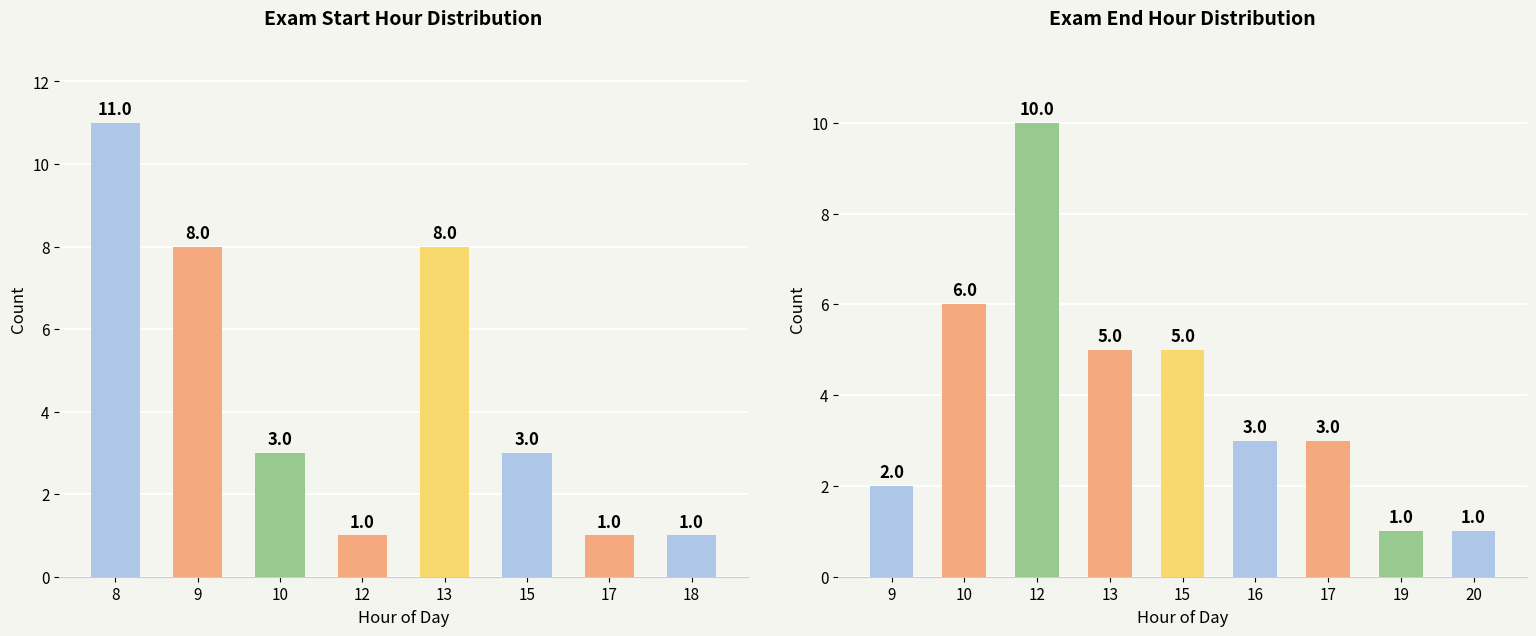

How many values in the Start Hour series exceed 13?

3